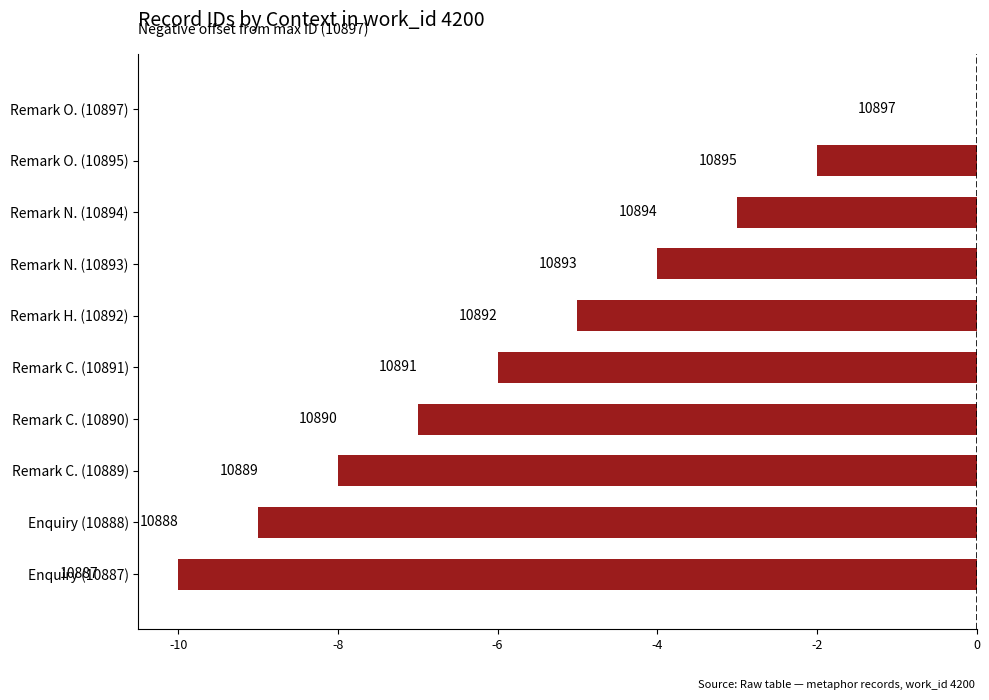

What is the sum of all values?

-54